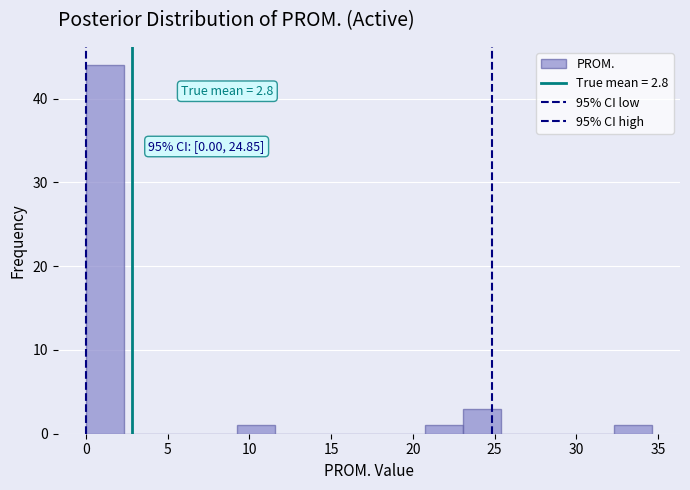

Over which range of the x-axis is the bar tallest?

0.0 to 2.5